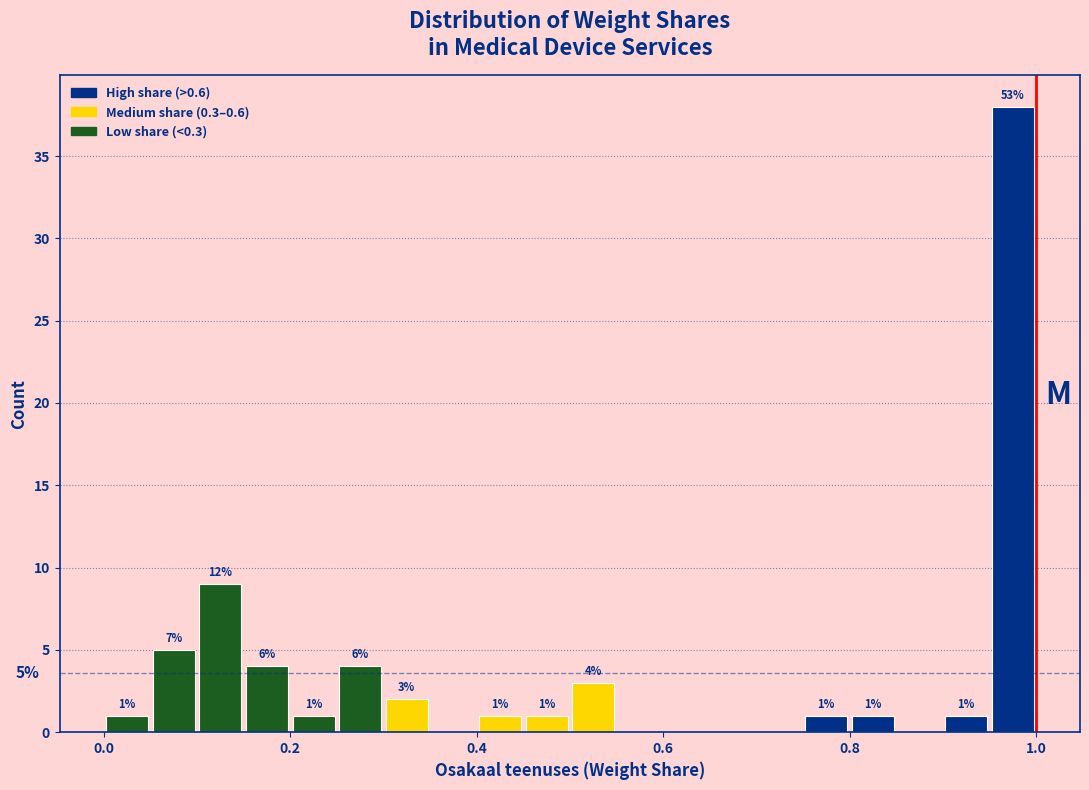

Around what value on the x-axis is the tallest bar? Give the approximate position of its centre, as read against the axis.

0.98